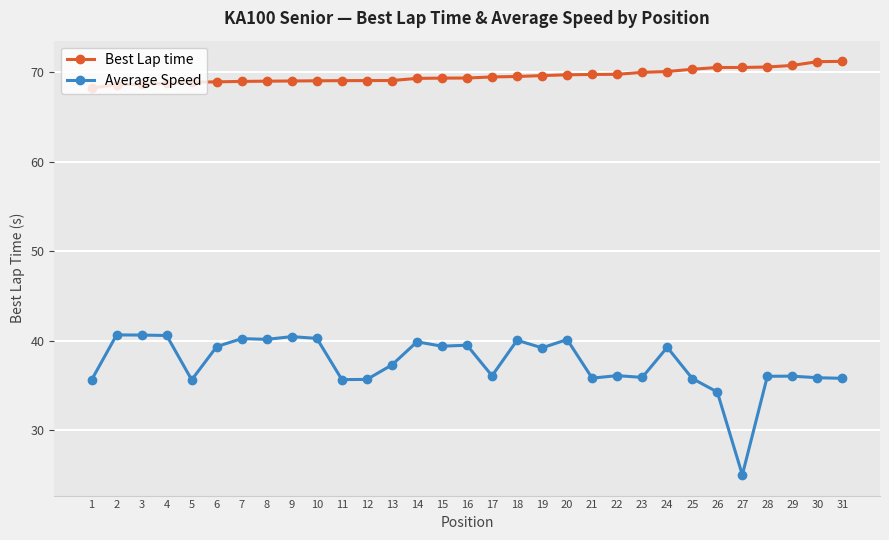

What is the maximum value shown in the chart?

71.2